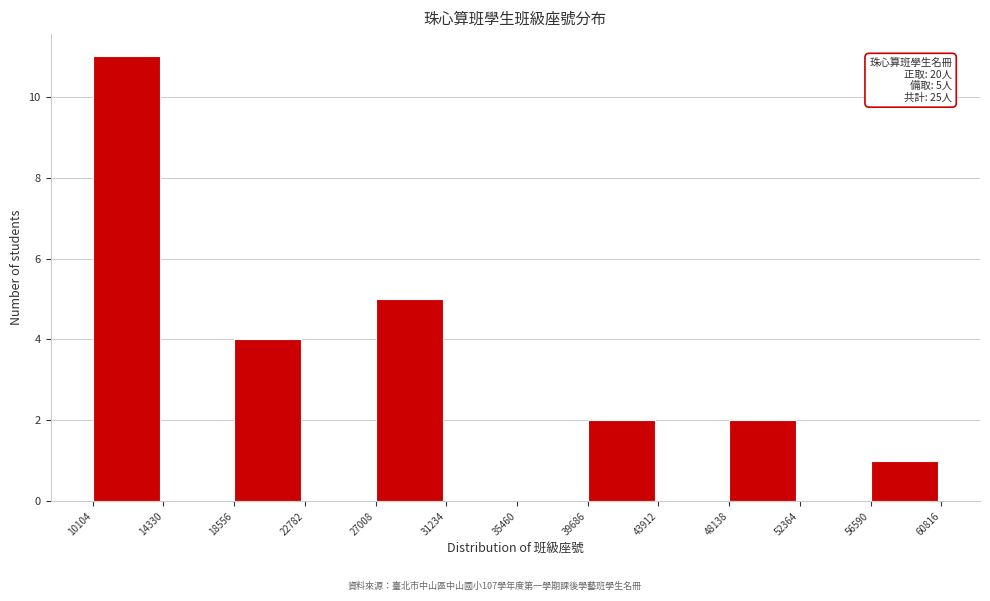

Which range on the x-axis has the tallest bar?

10104 to 14330